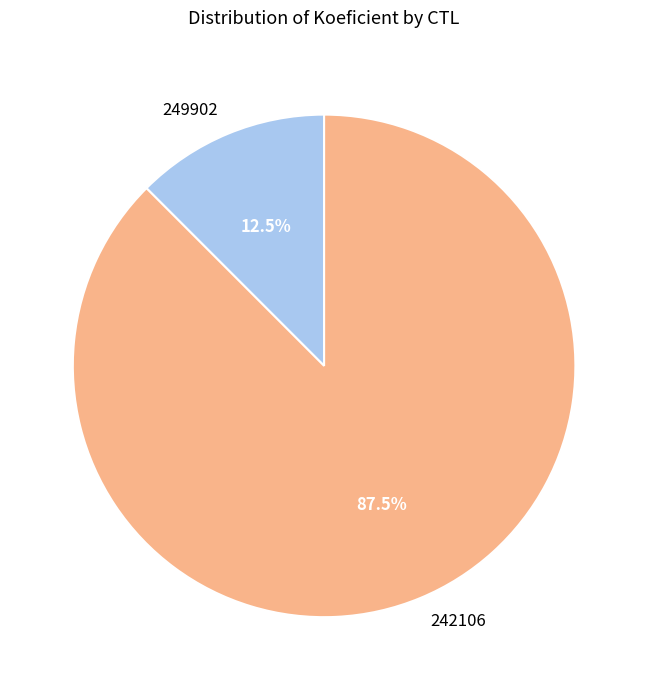

What is the smallest slice in the pie chart?

249902